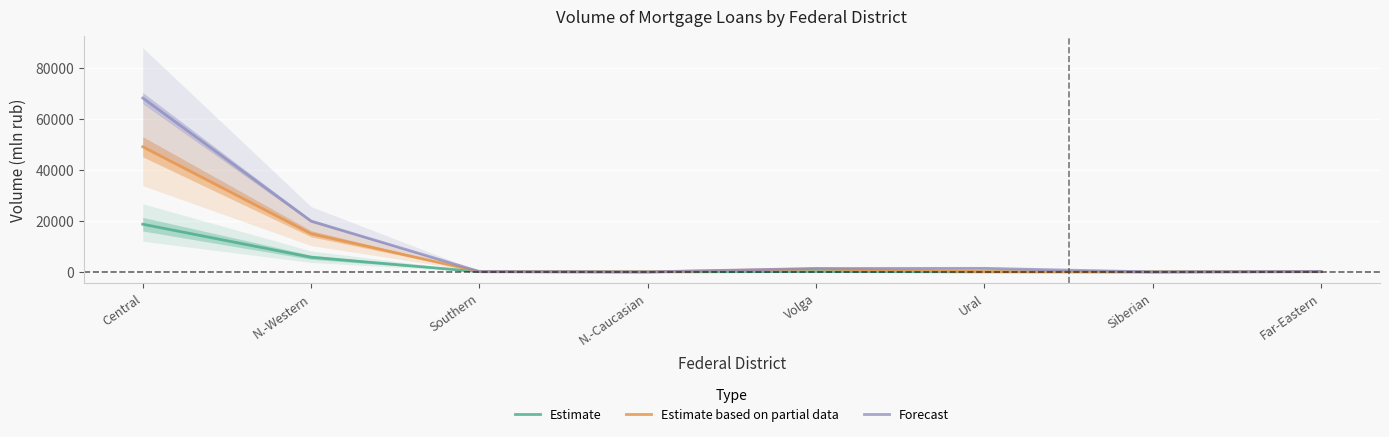

At which label does Estimate first exceed 80?

Central